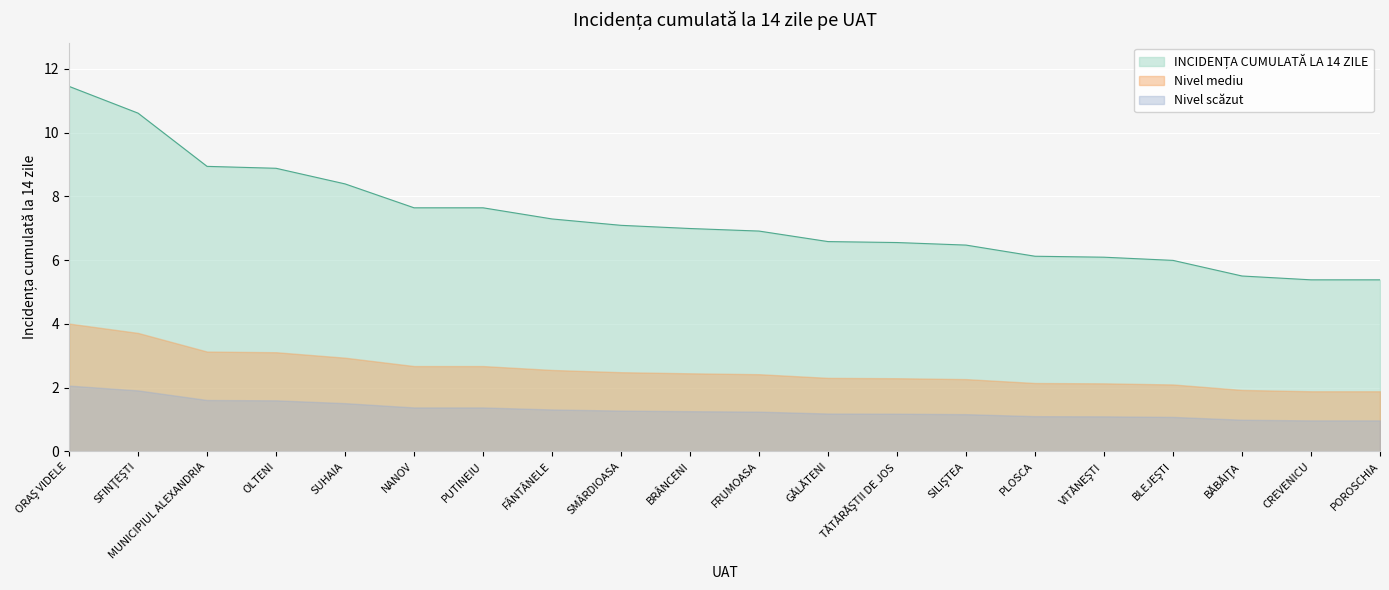

The value at VITĂNEŞTI is 6.1. True or false?

True